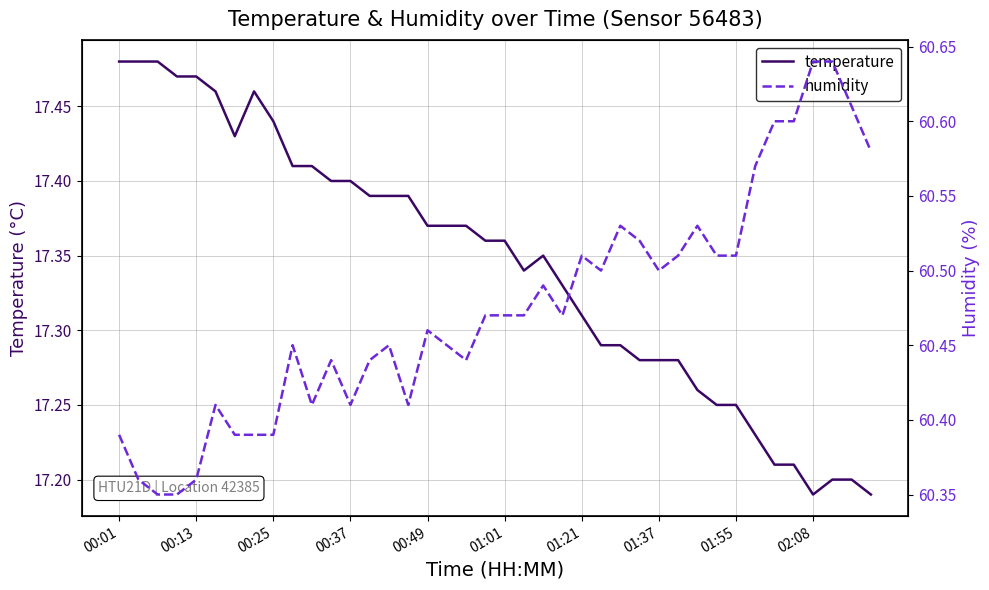

How many series are shown in this chart?

2